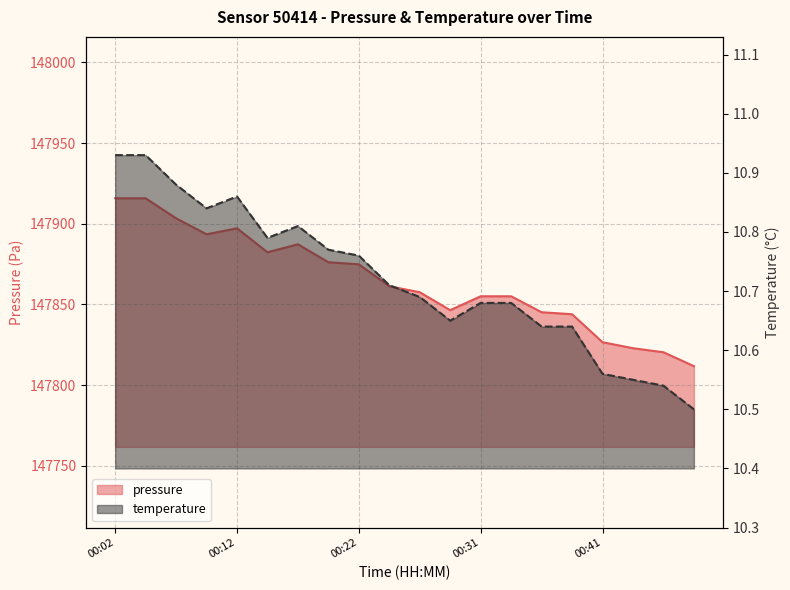

At which category does the chart reach its minimum across all series?

00:49